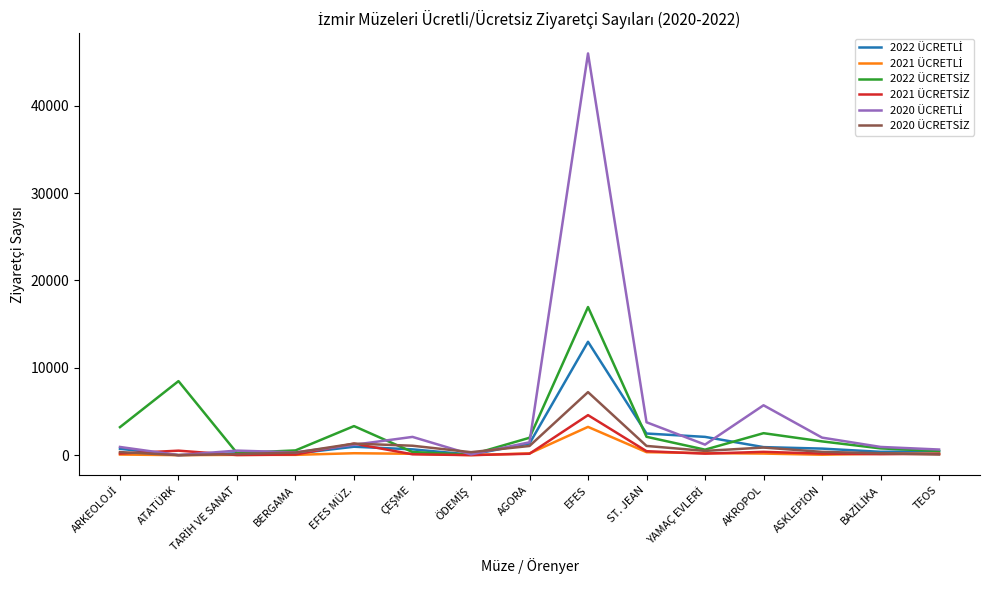

At which category does the chart reach its peak across all series?

EFES